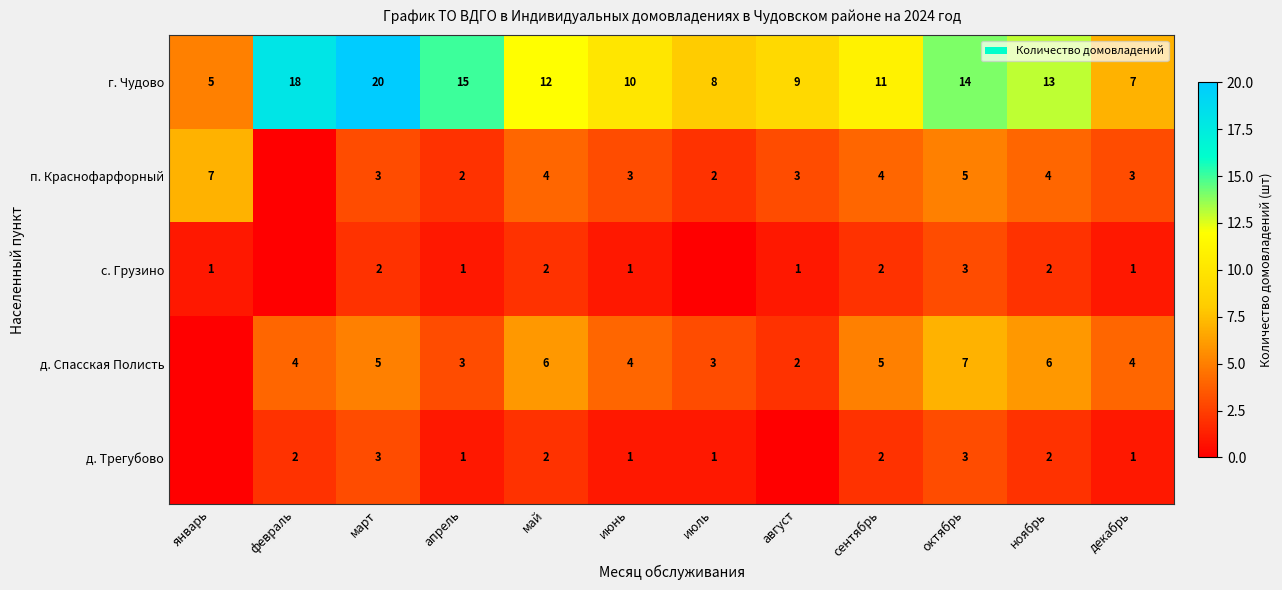

What value does the г. Чудово series have at ноябрь?

13